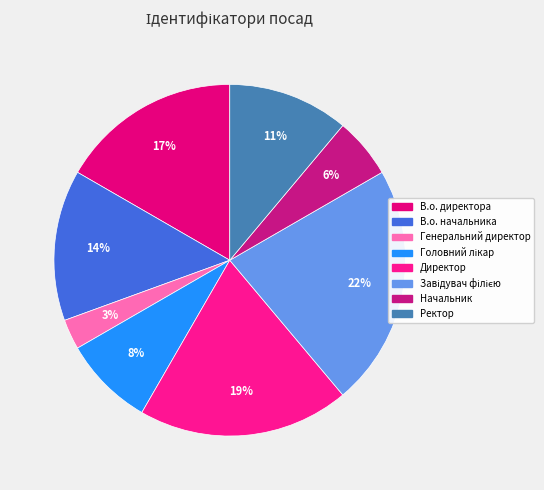

Count the number of slices in the pie.

8